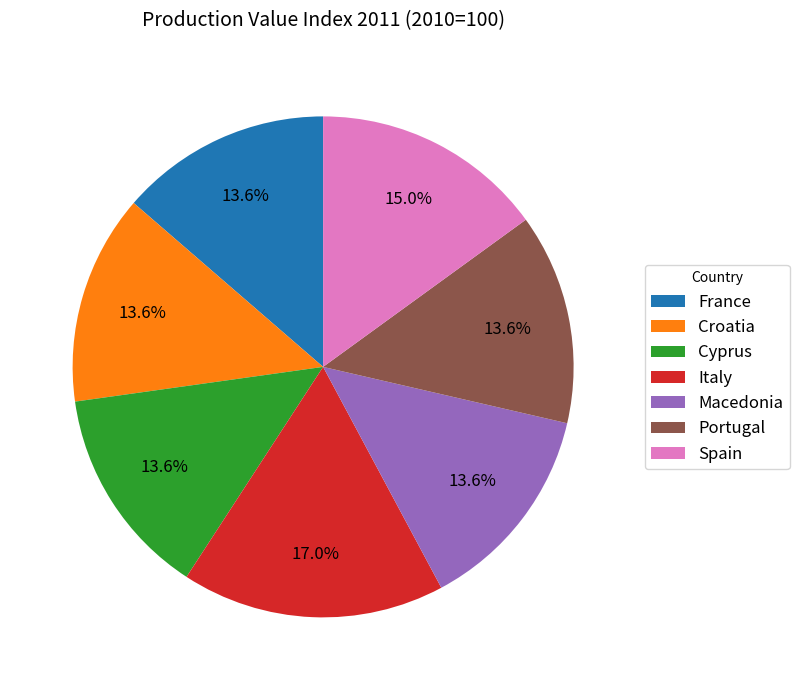

Does Cyprus represent more than half of the total?

No